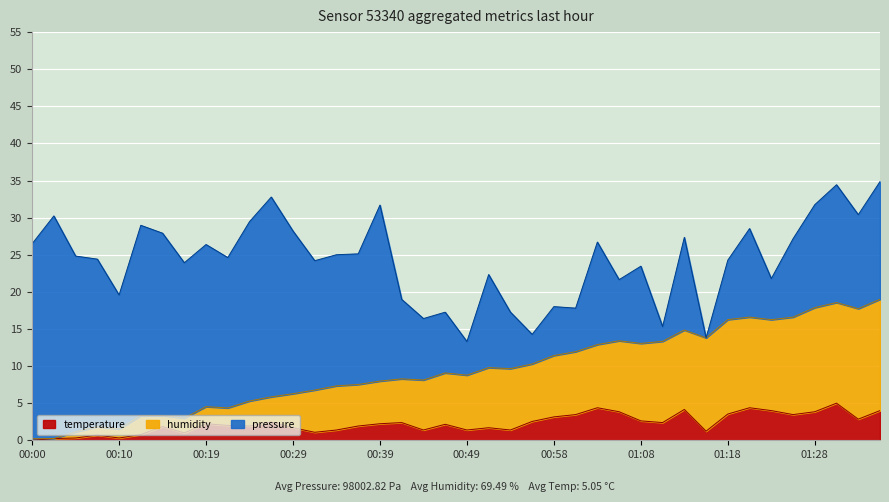

List the labels in order of temperature value, largest first.

01:31, 01:04, 01:21, 01:13, 01:23, 01:36, 01:06, 01:28, 01:18, 01:01, 01:26, 00:58, 01:33, 01:08, 00:56, 00:27, 00:41, 01:11, 00:19, 00:39, 00:46, 00:22, 00:24, 00:36, 00:15, 00:29, 00:51, 00:34, 00:44, 00:49, 00:53, 01:16, 00:32, 00:17, 00:12, 00:07, 00:05, 00:10, 00:02, 00:00